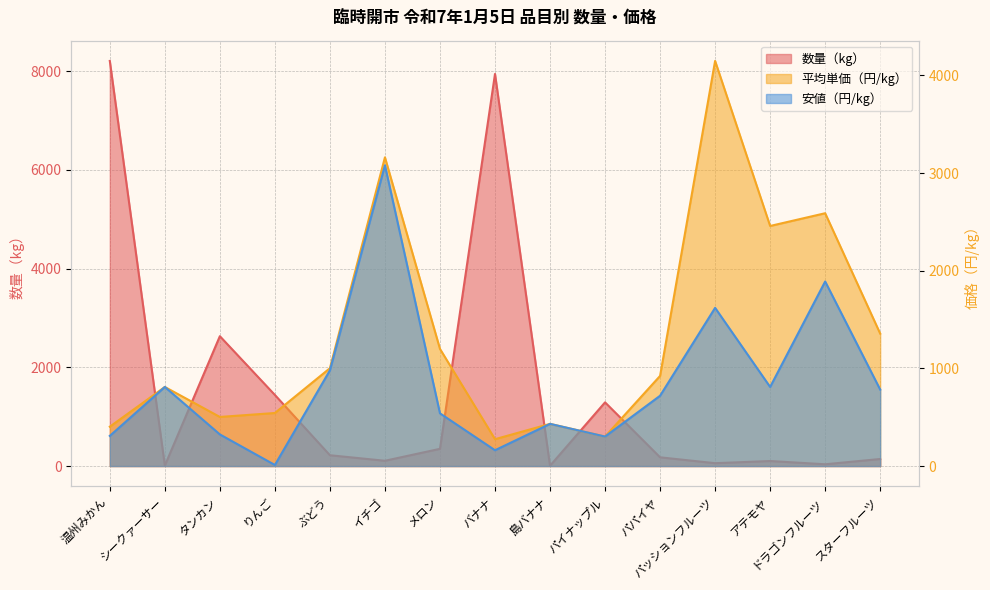

What is the difference between the maximum and minimum values in the 安値（円/kg） series?

3069.0